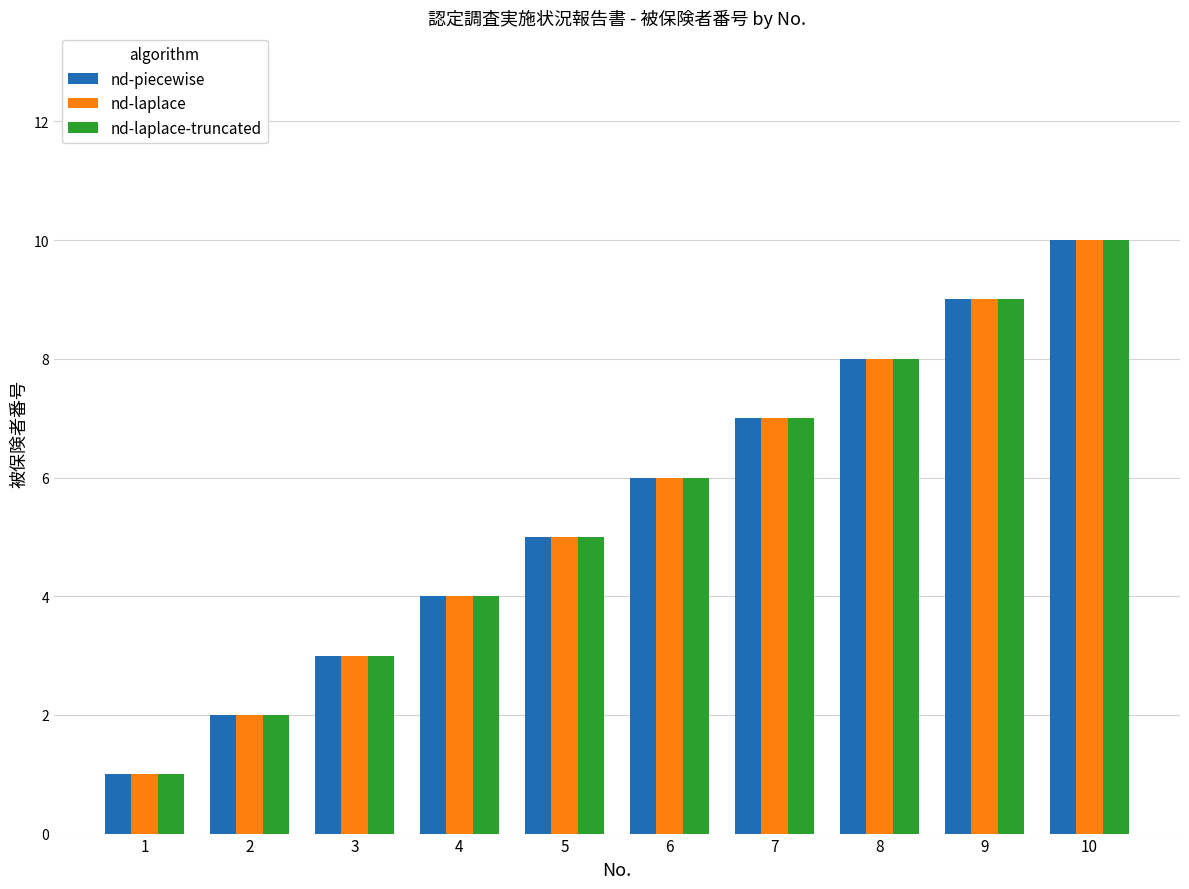

At which category is the sum across all series the highest?

10